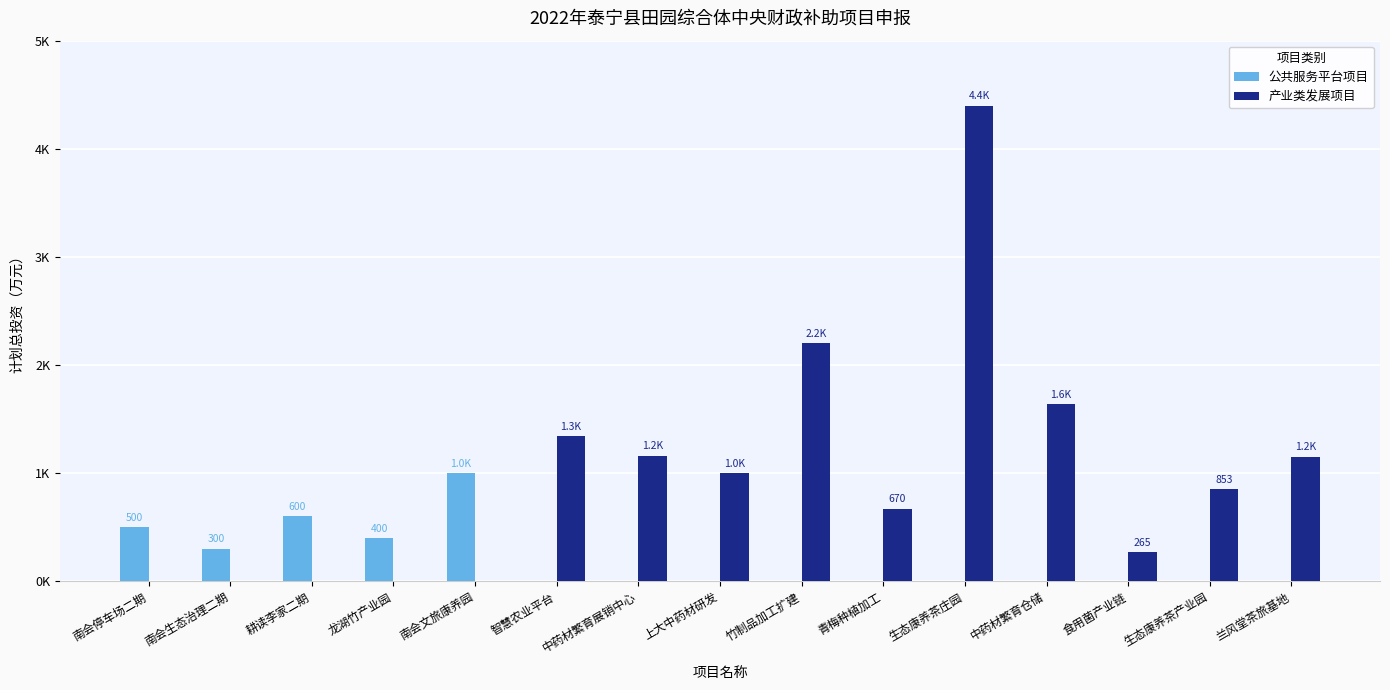

Are the bars grouped side by side (vs. stacked)?

Yes